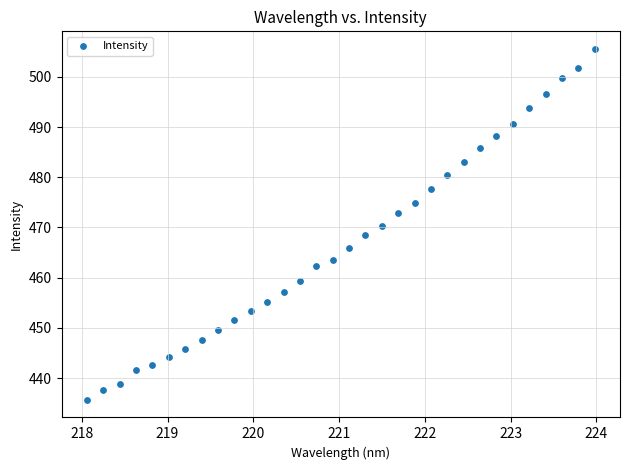

How many points are shown in the scatter plot?

32